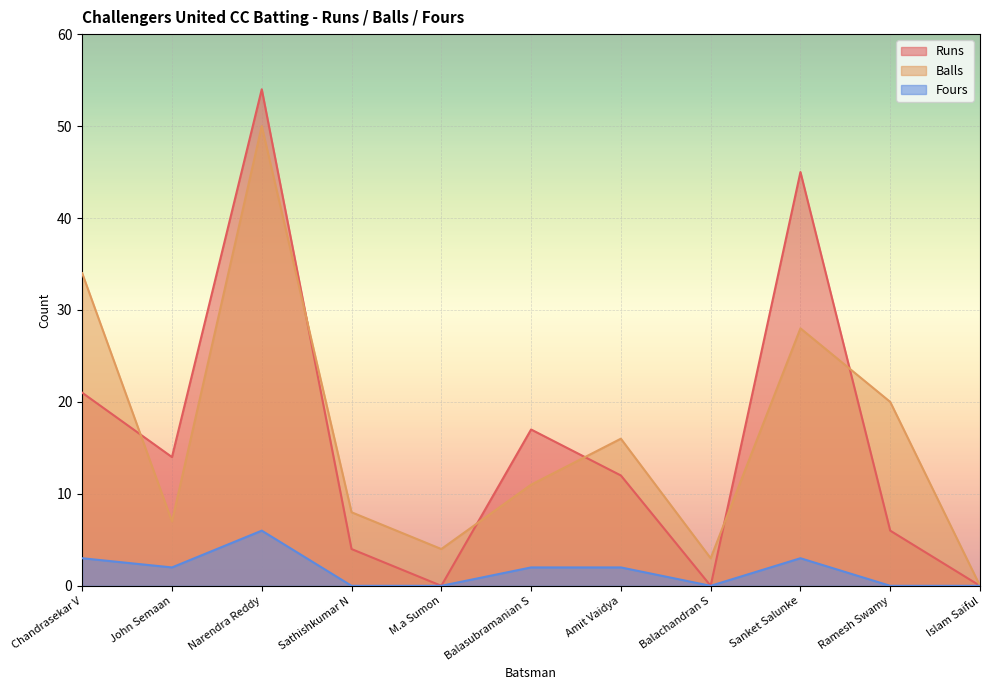

Which series has the largest range (max minus min)?

Runs